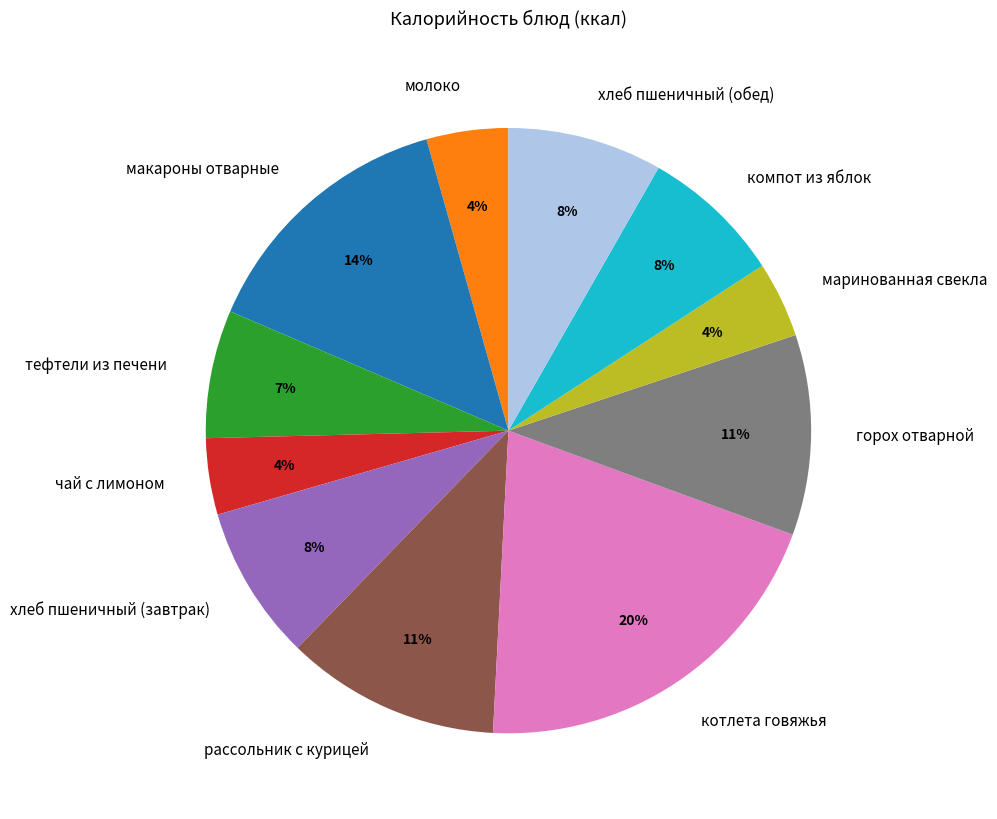

Which slice is the largest?

котлета говяжья